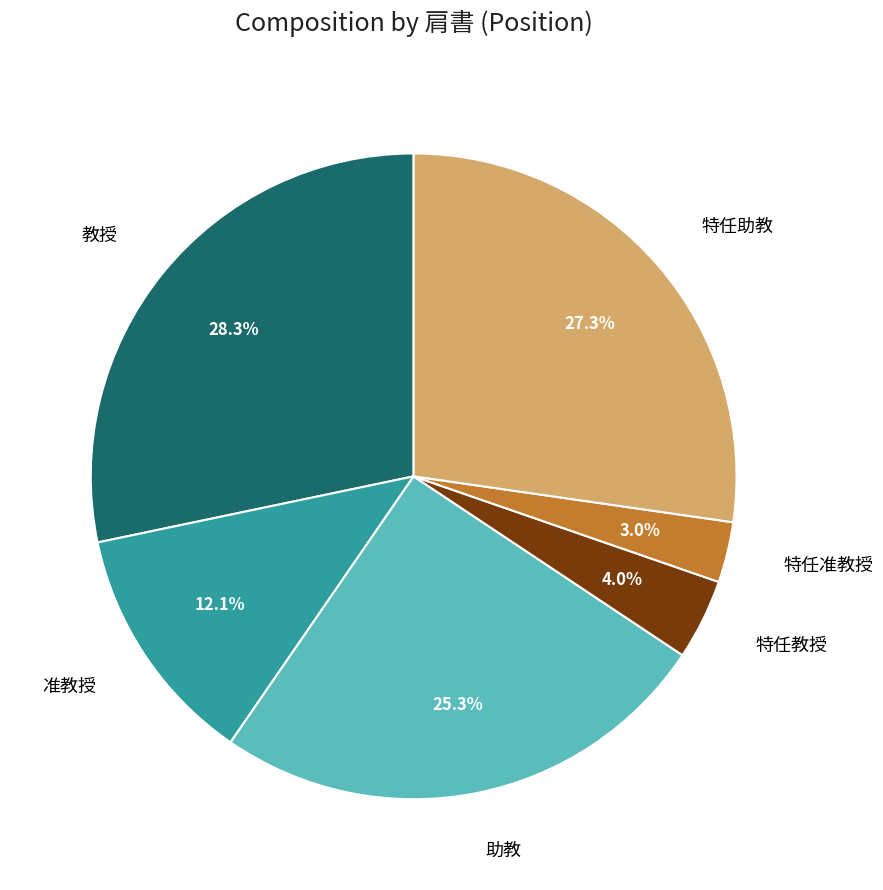

To the nearest percent, what is the average slice percentage?

17%